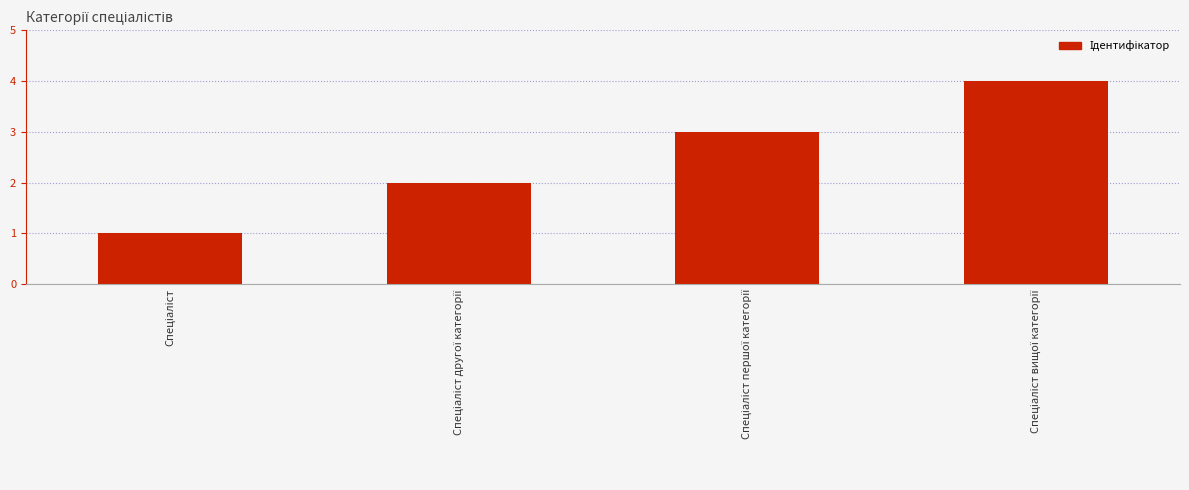

What is the difference between the maximum and minimum values?

3